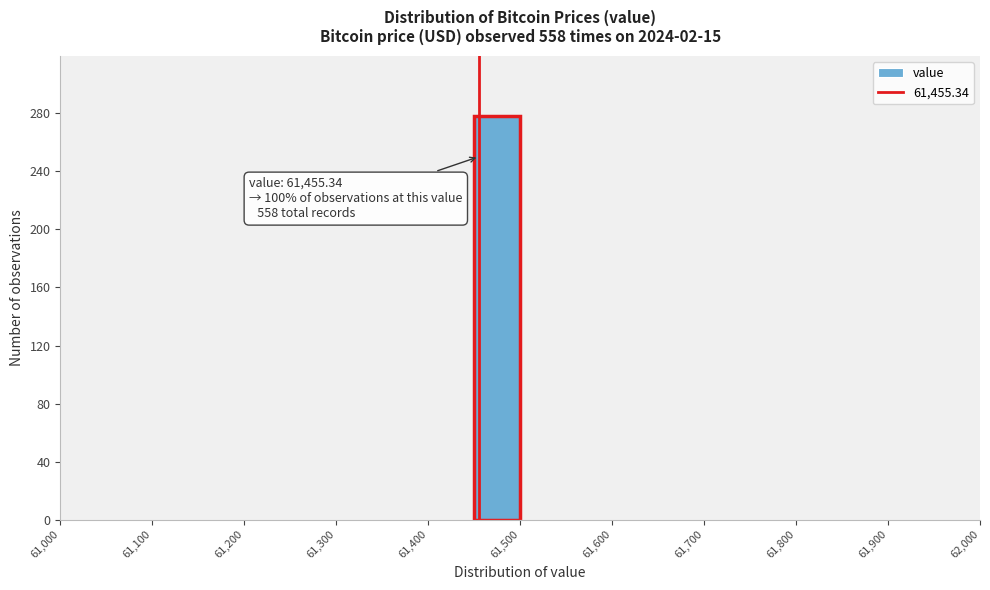

Which range on the x-axis has the tallest bar?

61450 to 61500